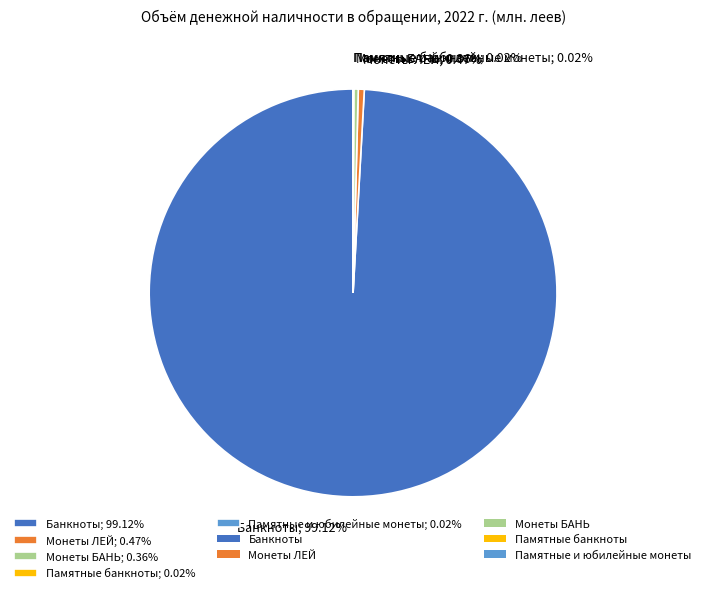

What percentage is NOT represented by Монеты БАНЬ?

99.6%